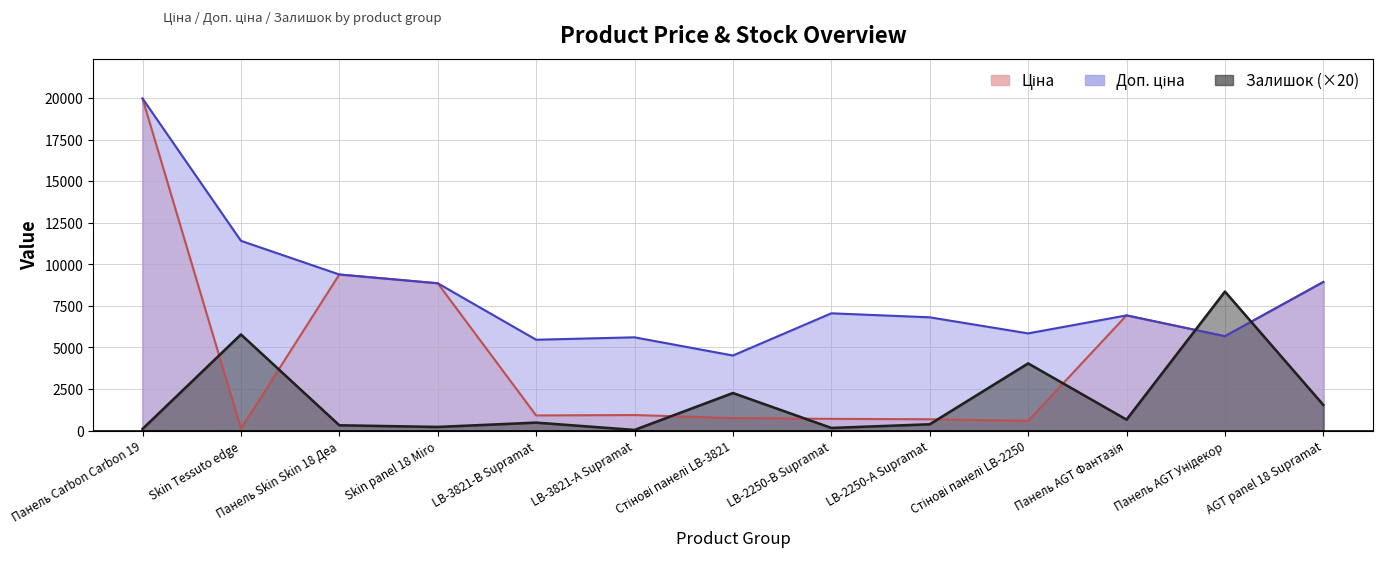

What is the greatest value displayed?

19964.2